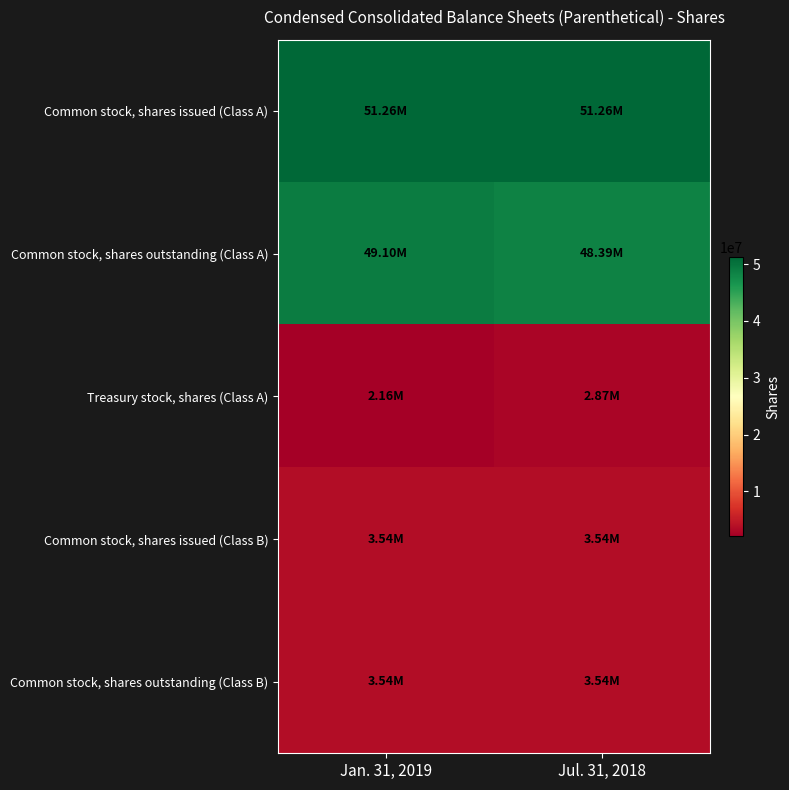

How many data points does each series have?

2